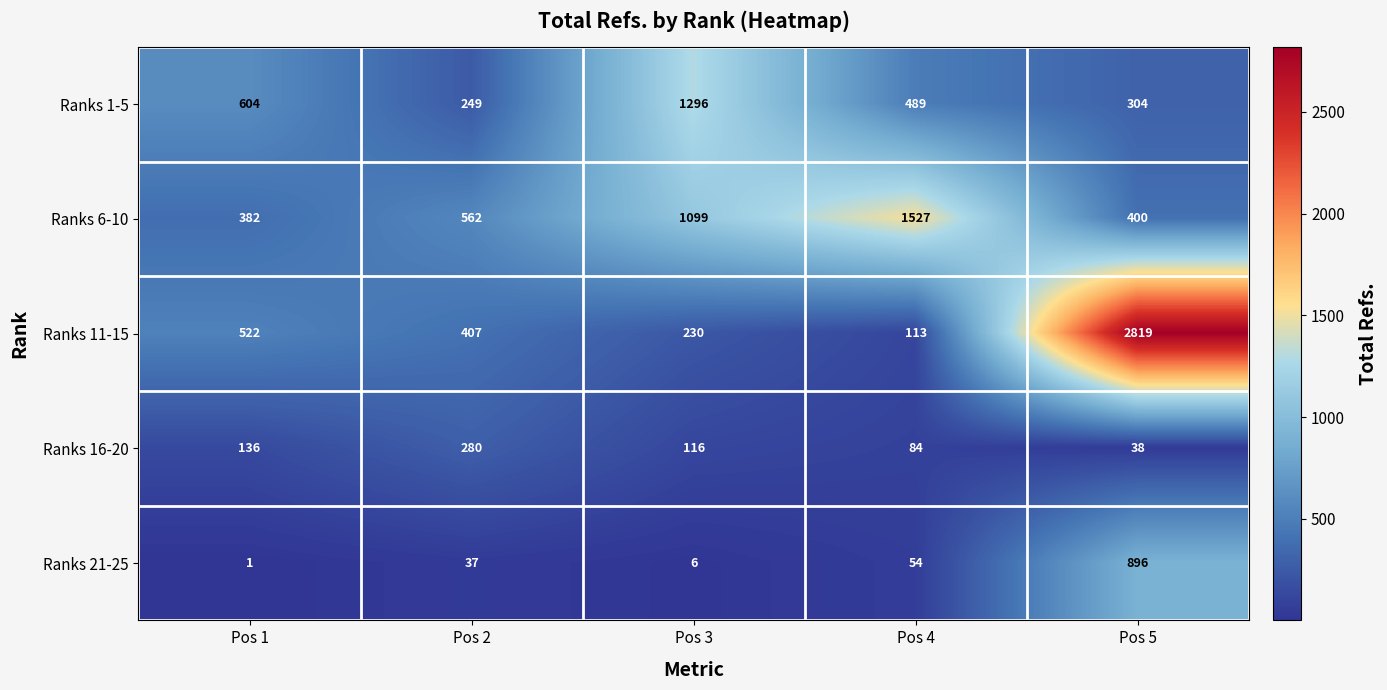

At which category is the sum across all series the highest?

Pos 5